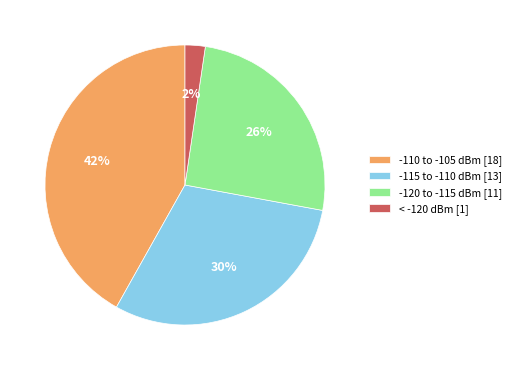

Approximately how many times larger is the value at -115 to -110 dBm [13] compared to -110 to -105 dBm [18]?

0.7